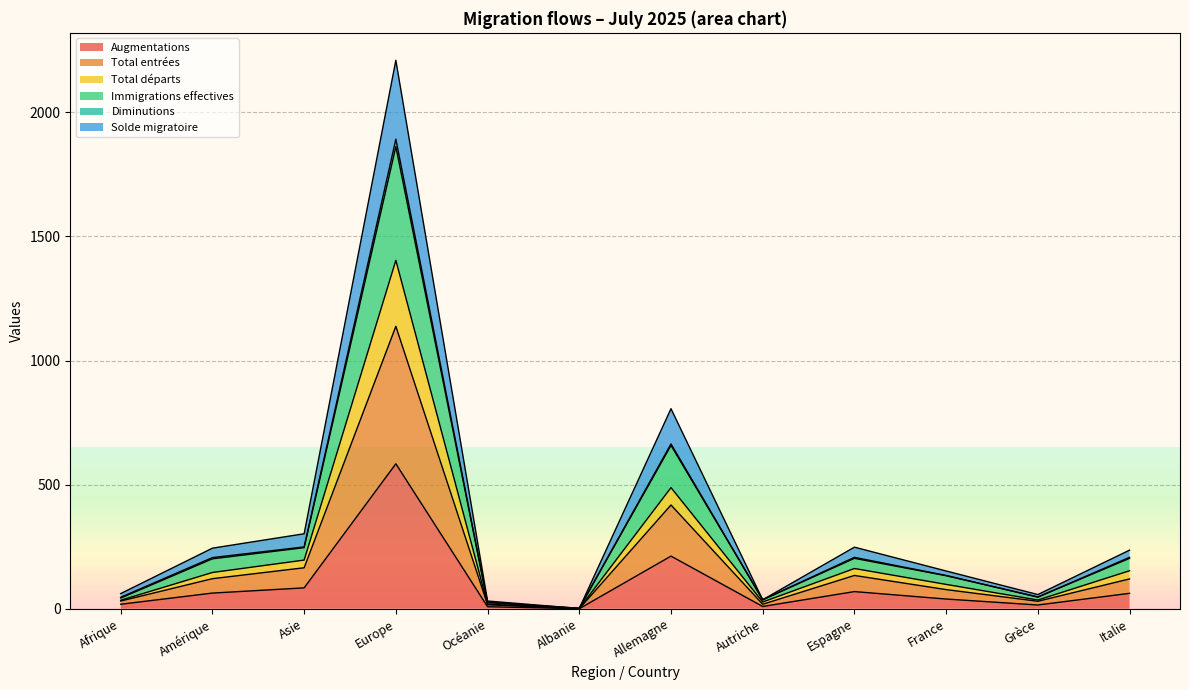

At which category does Immigrations effectives reach its first local valley?

Albanie